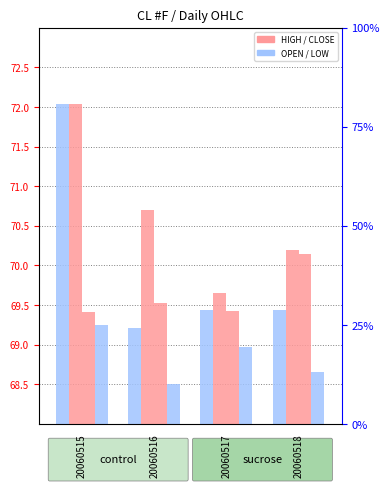

Is it true that OPEN equals 19.2 at 20060516?

False